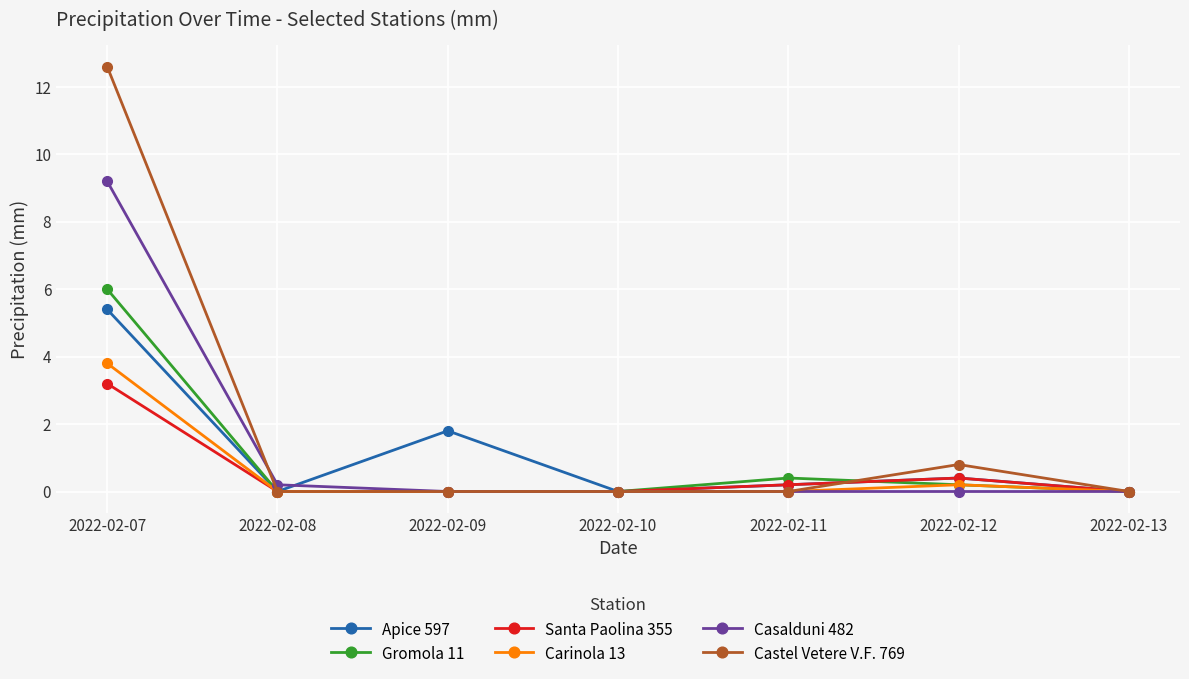

What is the sum of all Gromola 11 values?

6.6